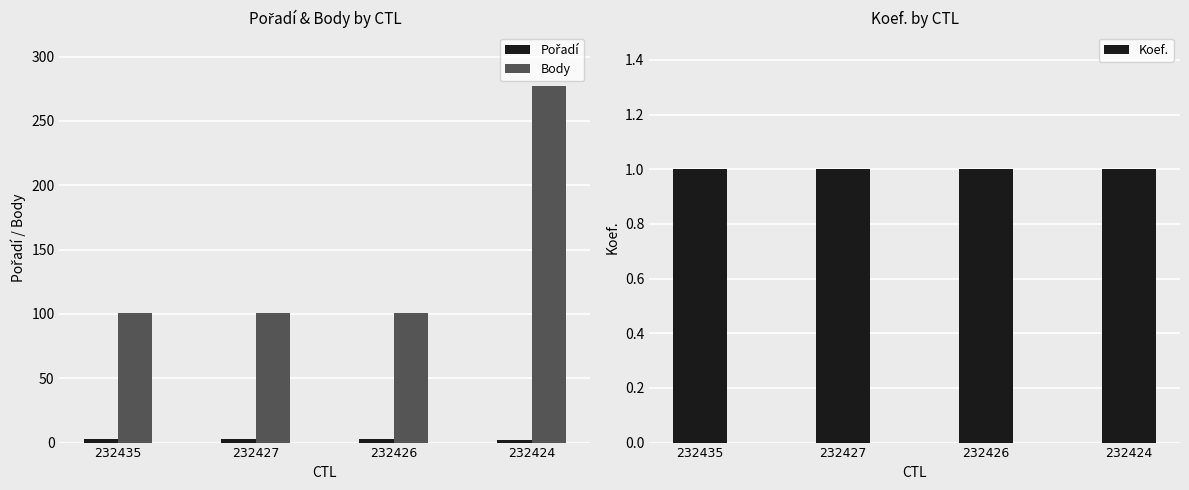

Between 232426 and 232424, which series saw the biggest shift?

Body